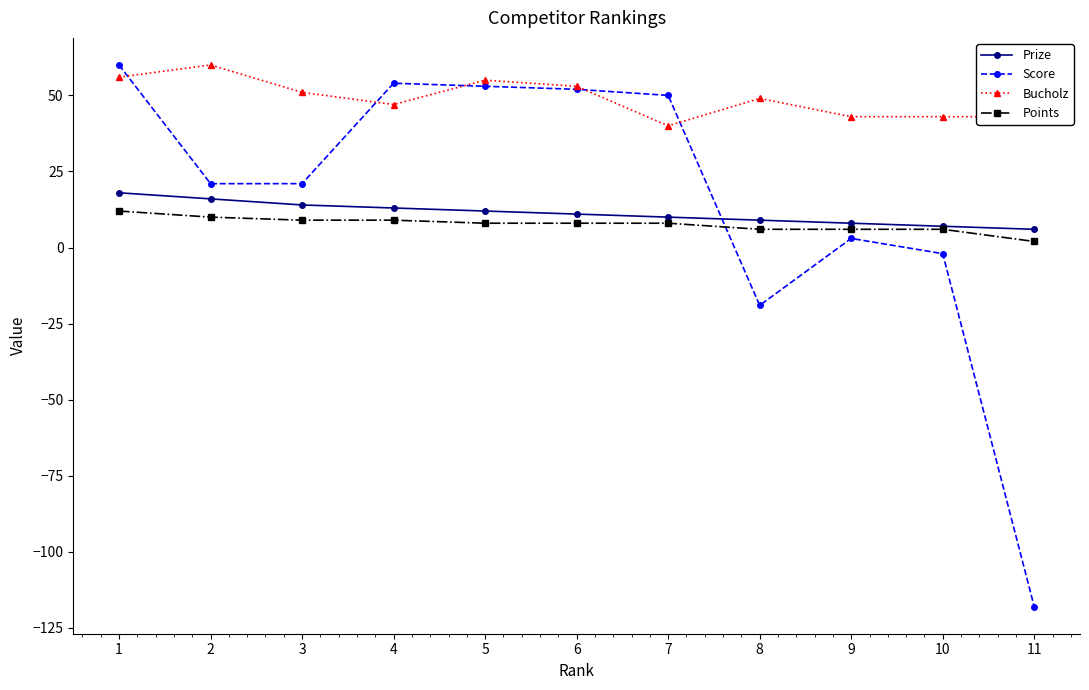

At which label does Score reach its peak?

1